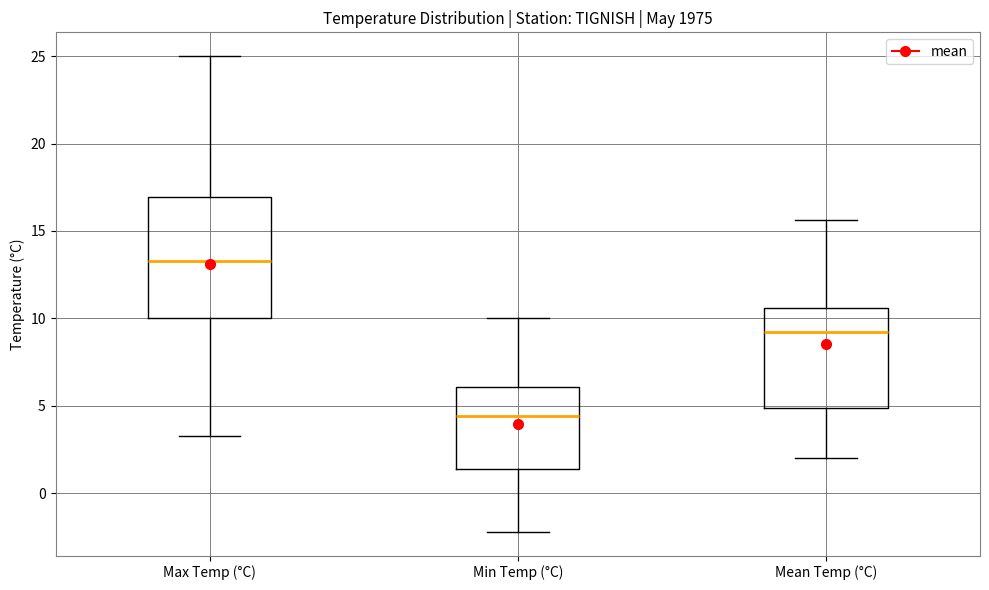

Reading left to right, transcribe this box plot: for each box, give where its median line is, the range the box spans, and where its two whiskers end, as read against the y-axis. The values are not printed on the chart, so give them approximately, as read against the axis.

Max Temp (°C): median 13.5, box 10.0 to 17.0, whiskers 3.5 to 25.0
Min Temp (°C): median 4.5, box 1.5 to 6.0, whiskers -2.0 to 10.0
Mean Temp (°C): median 9.0, box 5.0 to 10.5, whiskers 2.0 to 15.5